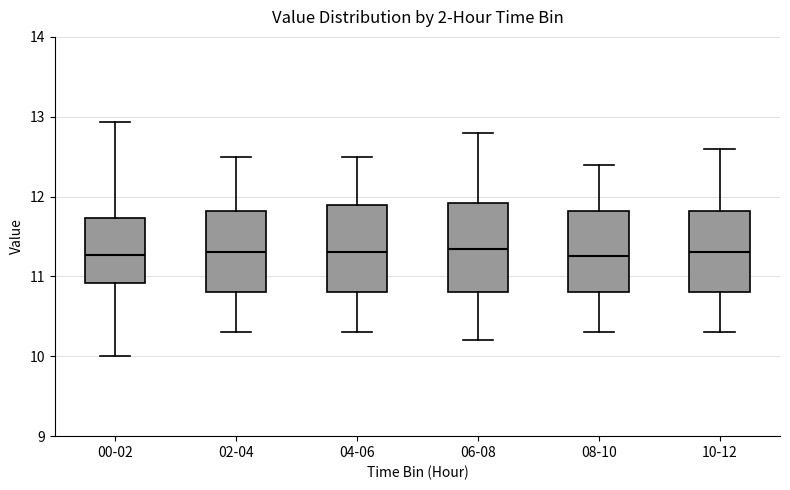

Reading left to right, transcribe this box plot: for each box, give where its median line is, the range the box spans, and where its two whiskers end, as read against the y-axis. The values are not printed on the chart, so give them approximately, as read against the axis.

00-02: median 11.3, box 10.9 to 11.7, whiskers 10.0 to 12.9
02-04: median 11.3, box 10.8 to 11.8, whiskers 10.3 to 12.5
04-06: median 11.3, box 10.8 to 11.9, whiskers 10.3 to 12.5
06-08: median 11.4, box 10.8 to 11.9, whiskers 10.2 to 12.8
08-10: median 11.3, box 10.8 to 11.8, whiskers 10.3 to 12.4
10-12: median 11.3, box 10.8 to 11.8, whiskers 10.3 to 12.6